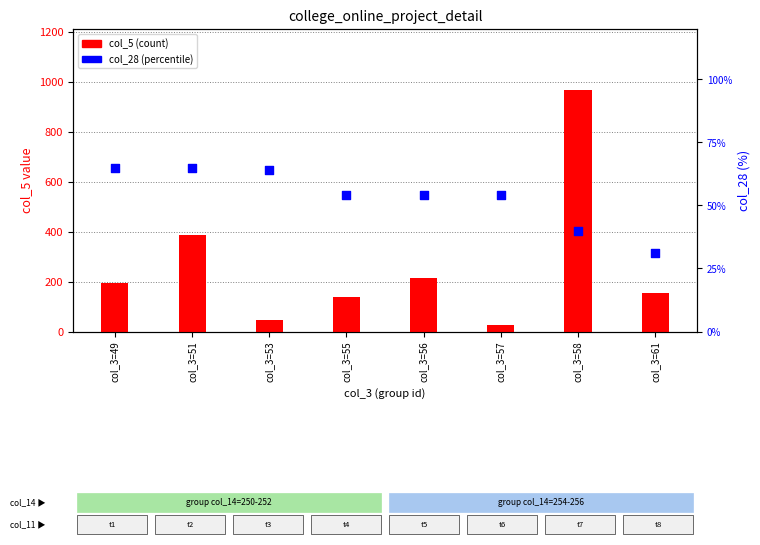

Which series reaches the minimum Y coordinate?

col_5 (count)